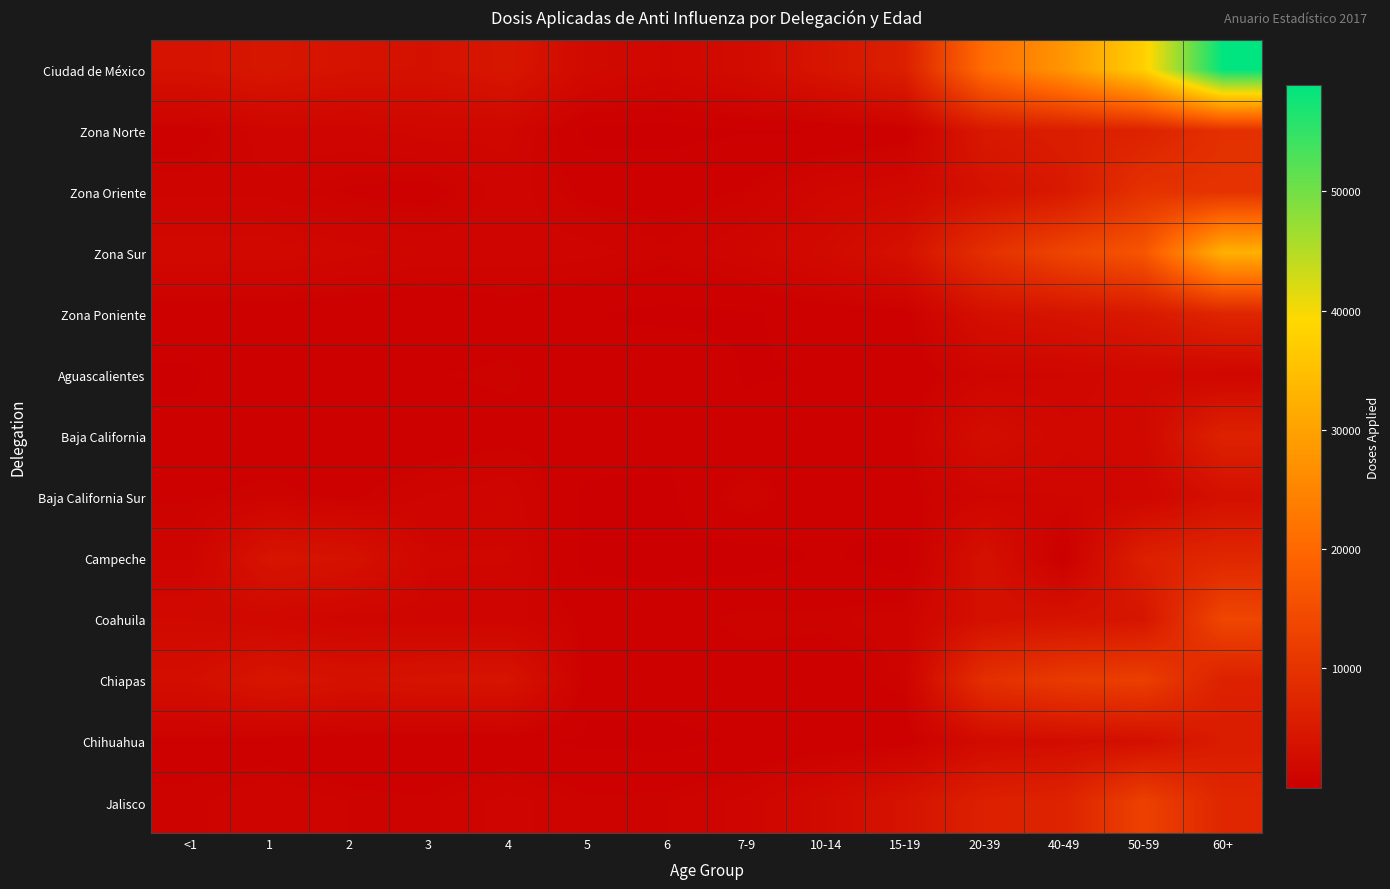

Reading left to right, what are all the values shown in this chart?

Ciudad de México: <1=3715	1=4444	2=3712	3=3544	4=4461	5=2110	6=1571	7-9=2453	10-14=4184	15-19=6135	20-39=20736	40-49=27886	50-59=37726	60+=58908
Zona Norte: <1=465	1=1265	2=1246	3=1532	4=1490	5=109	6=104	7-9=209	10-14=196	15-19=410	20-39=4836	40-49=5758	50-59=6665	60+=9360
Zona Oriente: <1=988	1=950	2=632	3=505	4=1248	5=564	6=514	7-9=719	10-14=1448	15-19=1818	20-39=3481	40-49=4921	50-59=9687	60+=9871
Zona Sur: <1=1882	1=1827	2=1491	3=1280	4=1256	5=1163	6=841	7-9=1338	10-14=2140	15-19=3440	20-39=9176	40-49=13244	50-59=16431	60+=32477
Zona Poniente: <1=380	1=402	2=343	3=227	4=467	5=274	6=112	7-9=187	10-14=400	15-19=467	20-39=3243	40-49=3963	50-59=4943	60+=7200
Aguascalientes: <1=201	1=460	2=383	3=671	4=779	5=343	6=642	7-9=203	10-14=265	15-19=275	20-39=1232	40-49=1373	50-59=1849	60+=1452
Baja California: <1=294	1=429	2=401	3=392	4=546	5=539	6=353	7-9=343	10-14=553	15-19=488	20-39=2774	40-49=1711	50-59=1869	60+=6454
Baja California Sur: <1=656	1=810	2=573	3=1086	4=1280	5=116	6=126	7-9=994	10-14=253	15-19=509	20-39=1263	40-49=1383	50-59=1383	60+=3247
Campeche: <1=1007	1=4096	2=3645	3=1425	4=1408	5=90	6=85	7-9=8	10-14=303	15-19=6	20-39=3480	40-49=32	50-59=6230	60+=7557
Coahuila: <1=1977	1=1640	2=1195	3=1199	4=1180	5=575	6=512	7-9=812	10-14=755	15-19=965	20-39=3348	40-49=3754	50-59=4164	60+=13536
Chiapas: <1=2949	1=4248	2=3549	3=3867	4=3962	5=402	6=447	7-9=490	10-14=484	15-19=827	20-39=9167	40-49=11209	50-59=12138	60+=6481
Chihuahua: <1=561	1=486	2=341	3=254	4=351	5=157	6=124	7-9=290	10-14=291	15-19=338	20-39=2276	40-49=2664	50-59=3082	60+=5459
Jalisco: <1=755	1=1009	2=805	3=745	4=1173	5=765	6=810	7-9=1138	10-14=2175	15-19=3863	20-39=6280	40-49=6860	50-59=12579	60+=7596